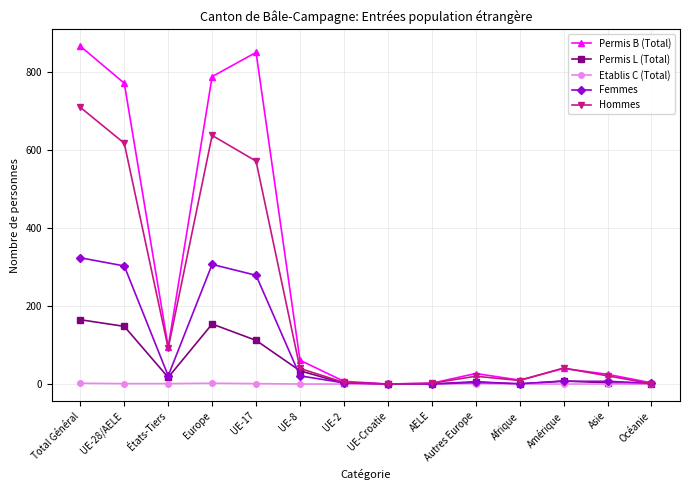

At which category is the sum across all series the highest?

Total Général